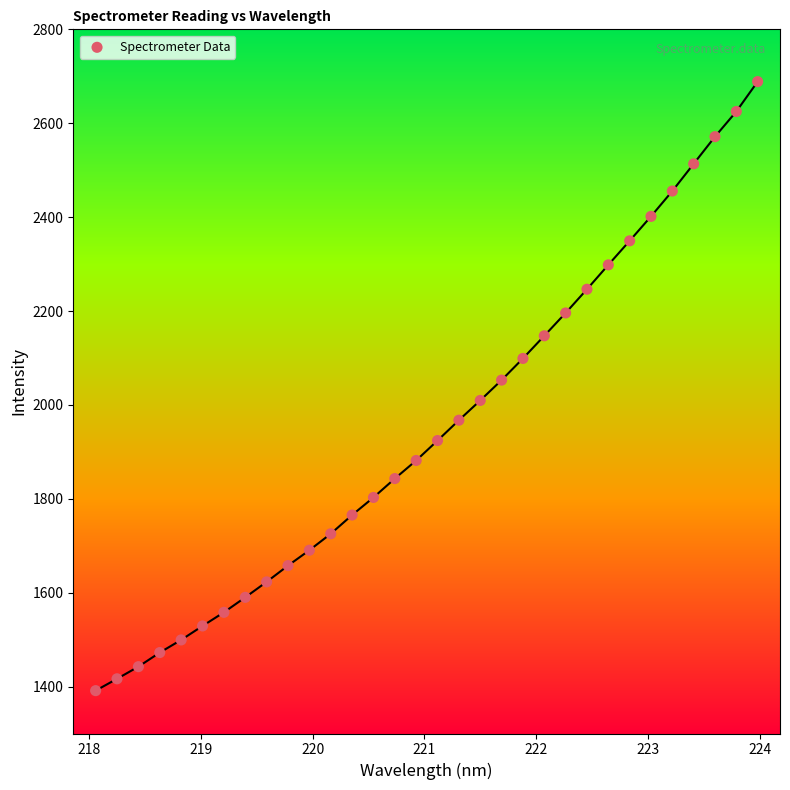

What is the range of X values (max minus min)?

5.9